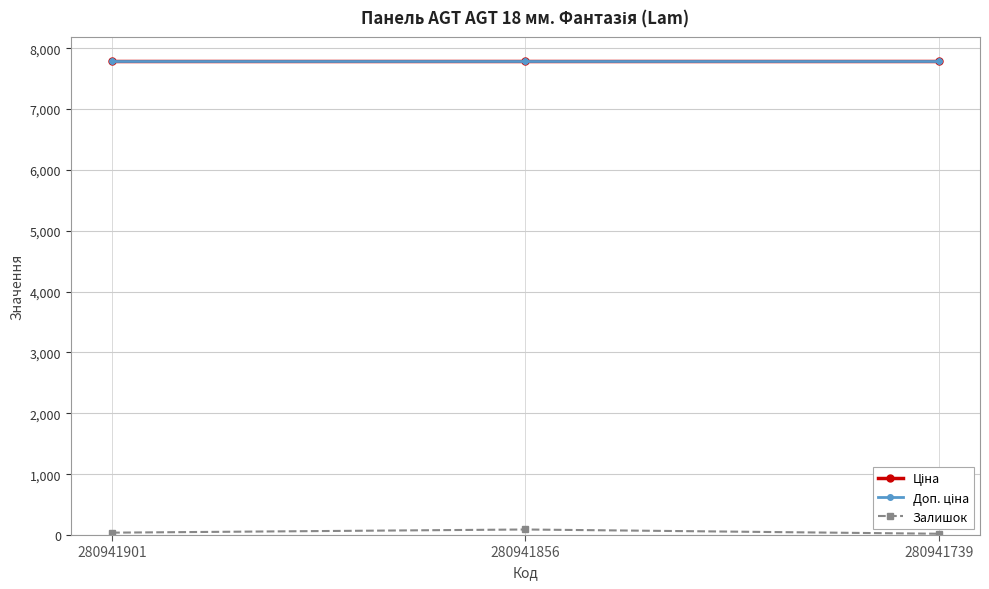

At 280941901, list the series in order from smallest to largest.

Залишок, Ціна, Доп. ціна